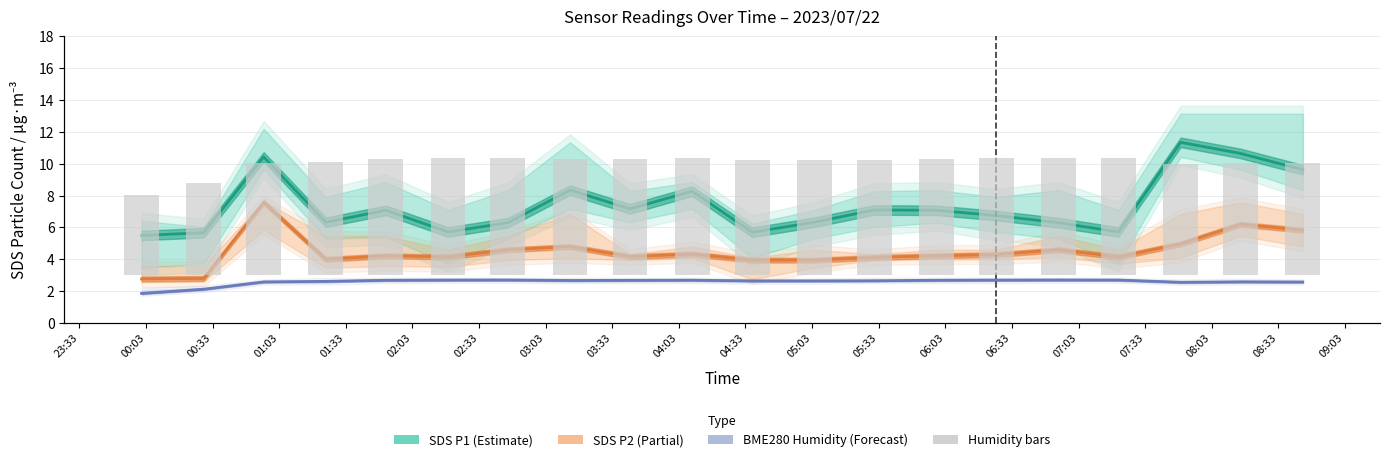

What is the difference between the maximum and minimum values in the SDS P1 (Estimate) series?

5.8